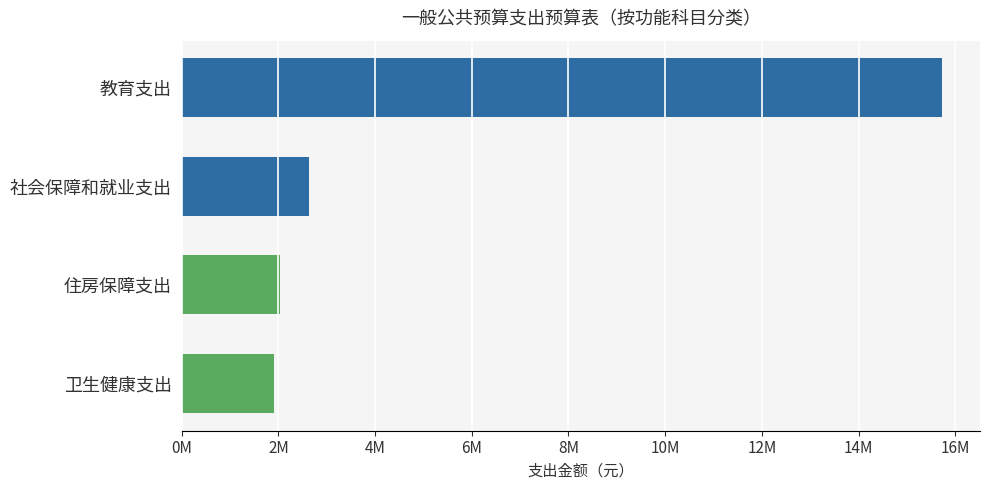

Are the bars horizontal?

Yes